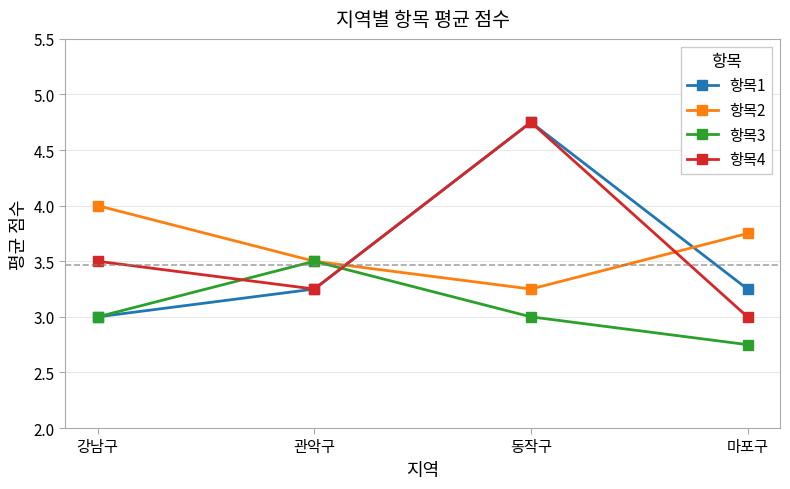

How many times do 항목2 and 항목1 cross each other?

2